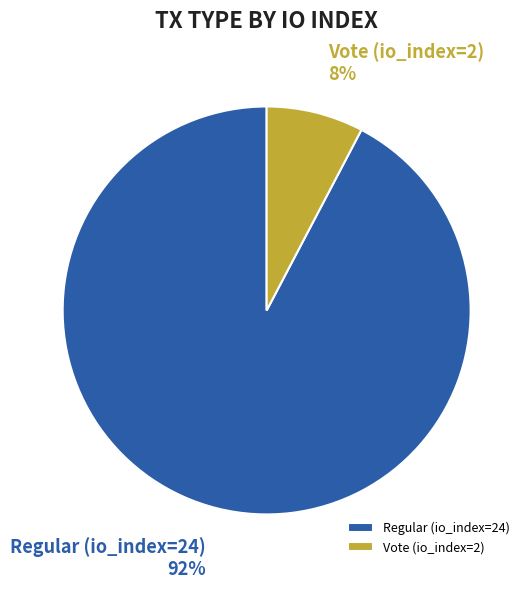

Which slice is the largest?

Regular (io_index=24)